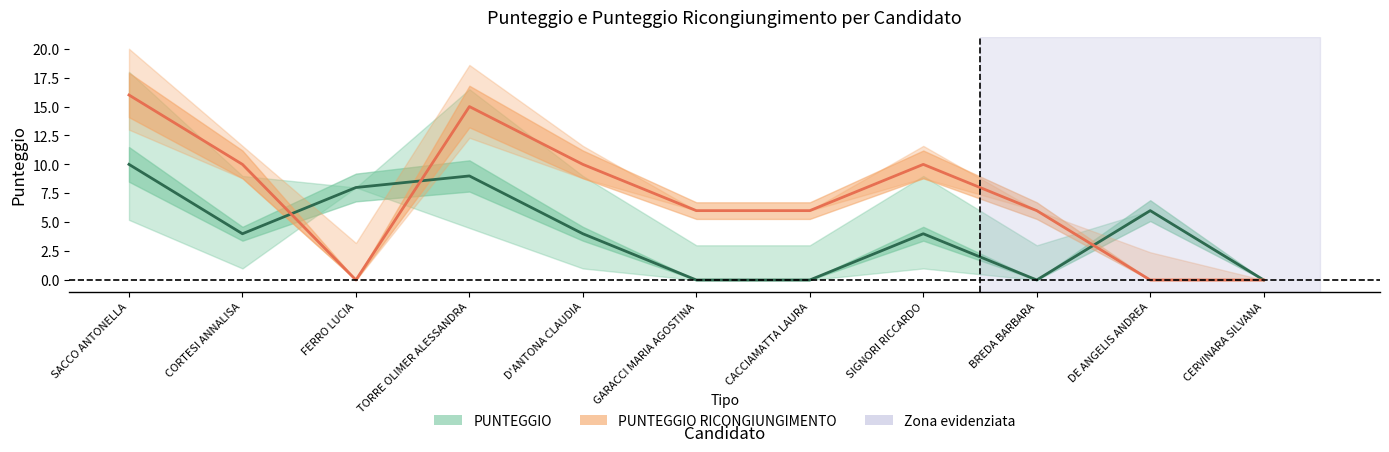

Between which two adjacent categories do PUNTEGGIO (linea) and RICONGIUNGIMENTO (linea) first intersect?

CORTESI ANNALISA and FERRO LUCIA